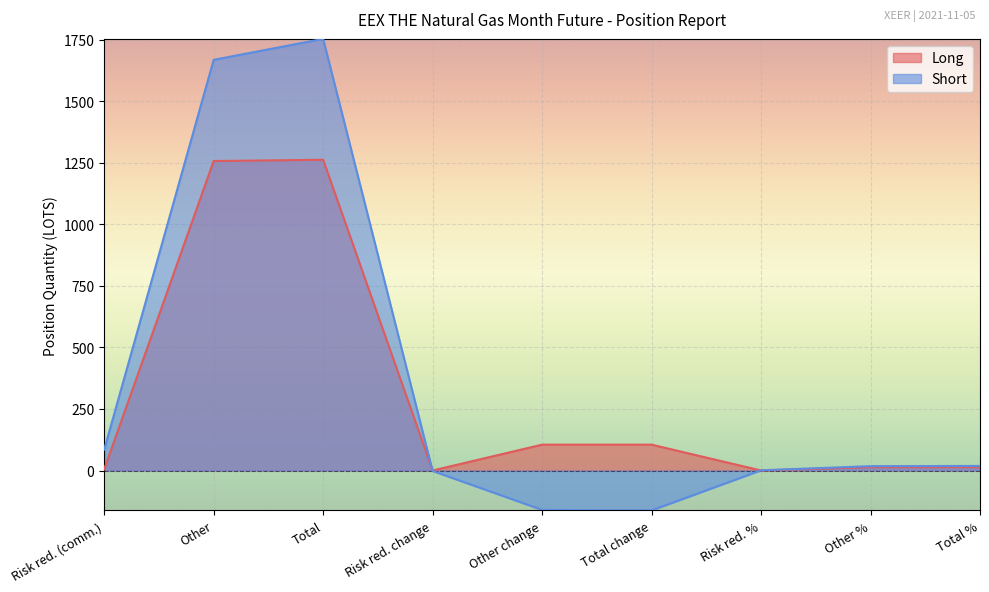

At Total change, list the series in order from smallest to largest.

Short, Long